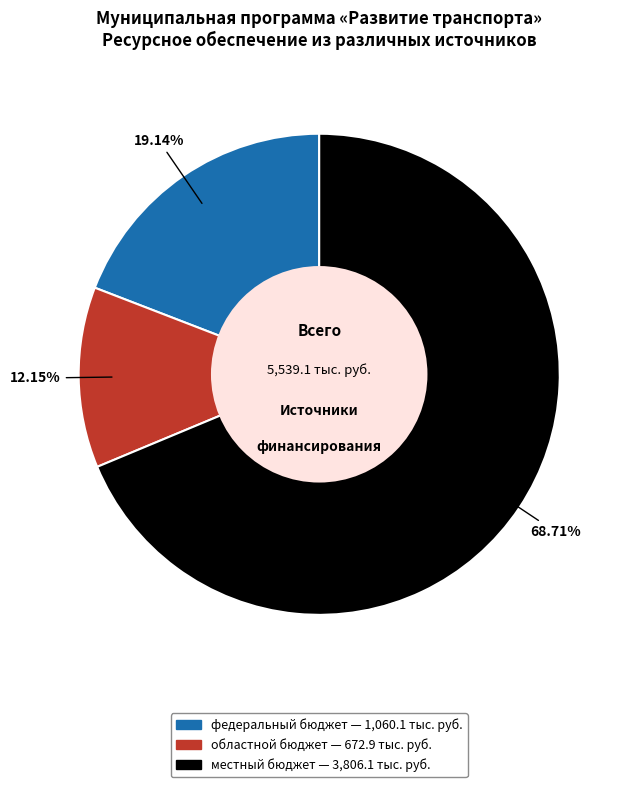

Does any single category account for the majority?

Yes